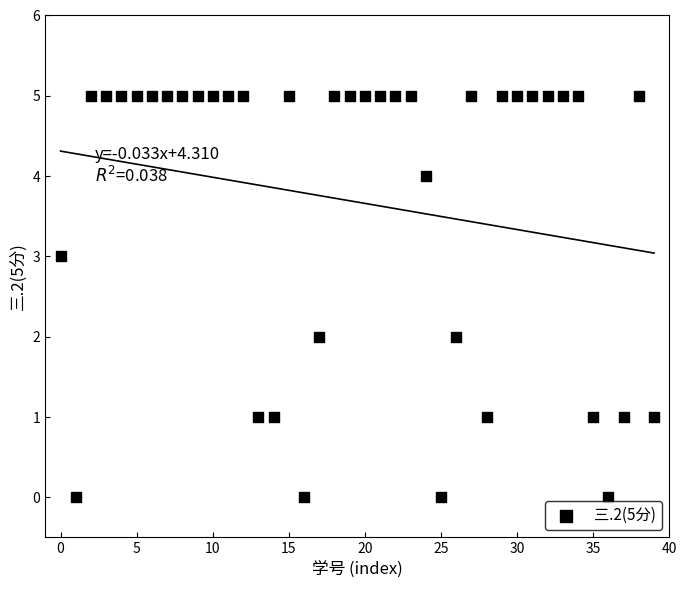

What is the range of Y values (max minus min)?

5